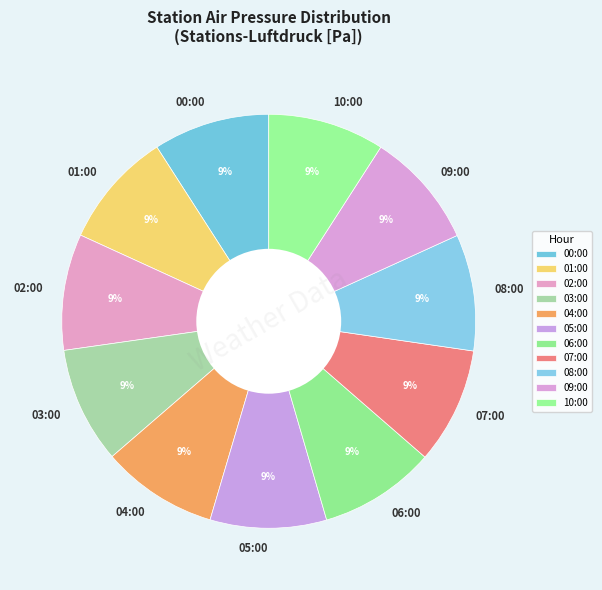

Do 09:00 and 03:00 together represent more than half of the pie?

No